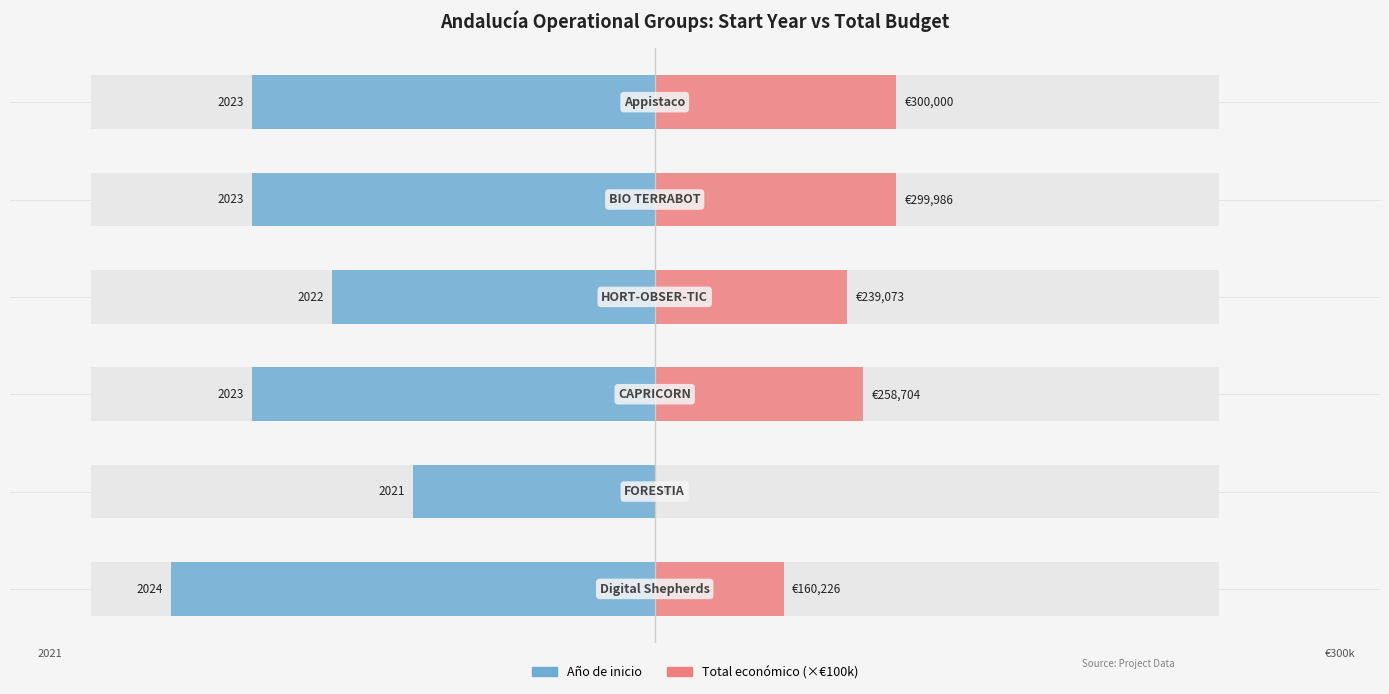

Reading left to right, what are all the values shown in this chart?

Año de inicio: 0=-6.0	1=-3.0	2=-5.0	3=-4.0	4=-5.0	5=-5.0
Total económico: 0=1.6	1=0.0	2=2.6	3=2.4	4=3.0	5=3.0